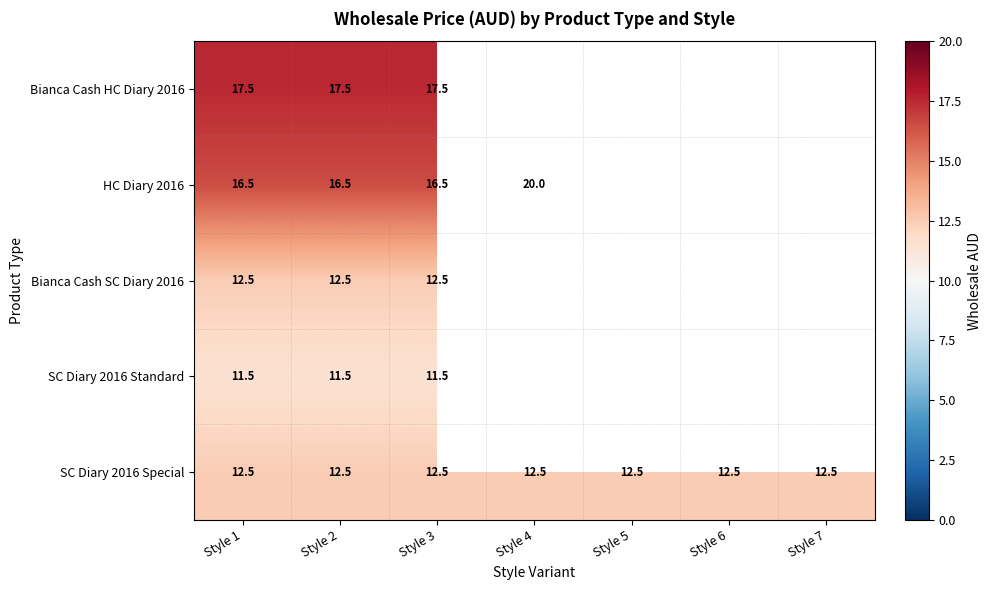

Read the SC Diary 2016 Special value at Style 4.

12.5